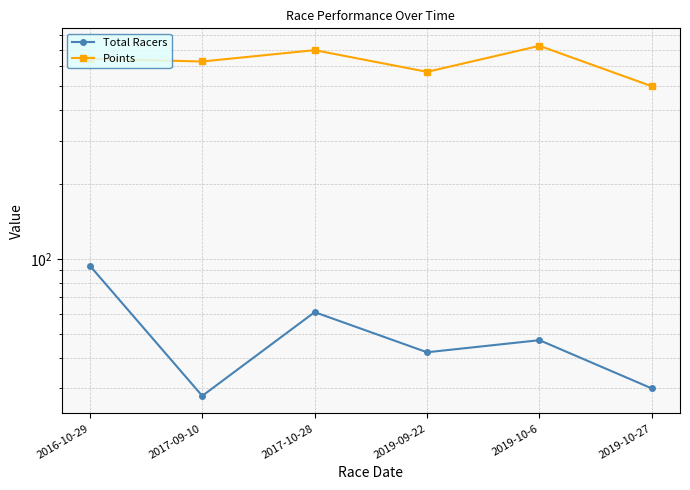

What are all the series names shown in the legend?

Total Racers, Points